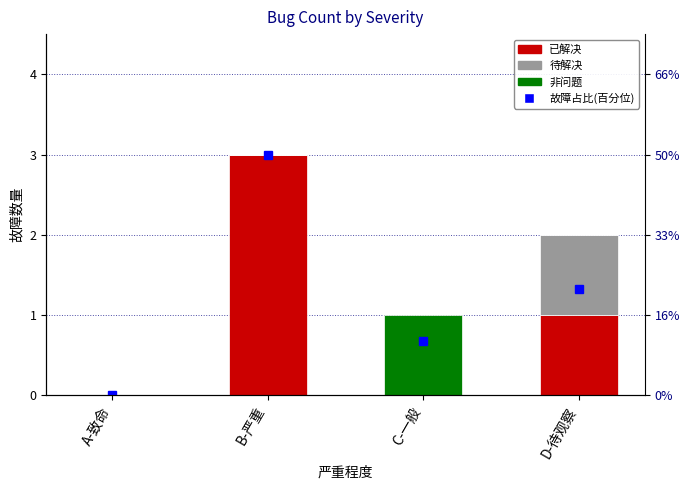

What is the difference between the 待解决 values at D-待观察 and B-严重?

1